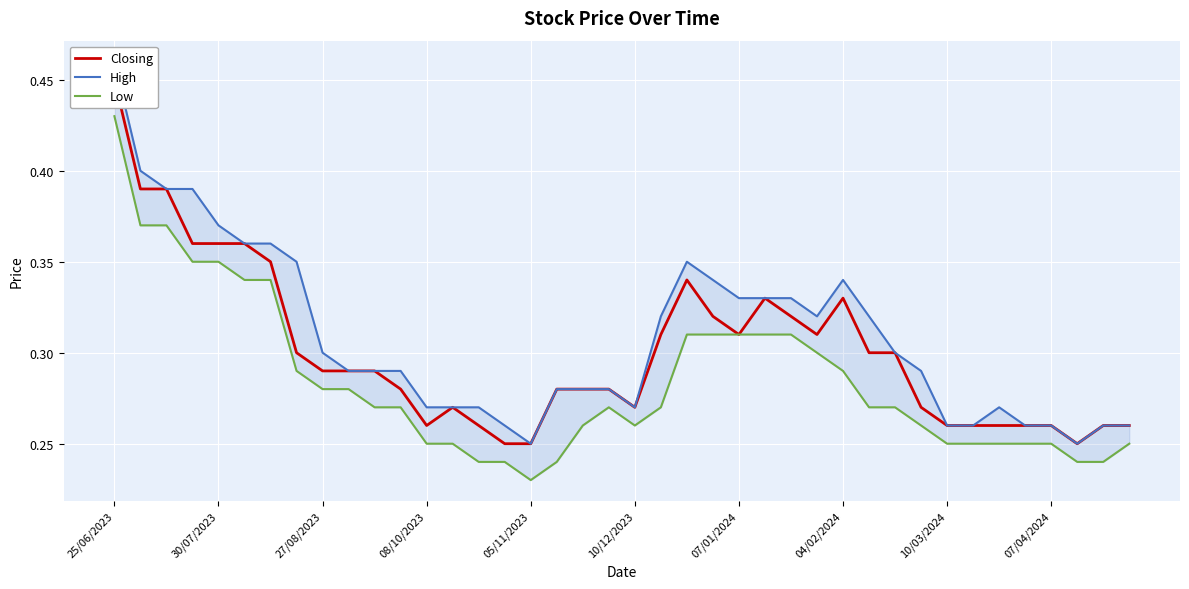

True or false: Low and Closing cross at least once.

False